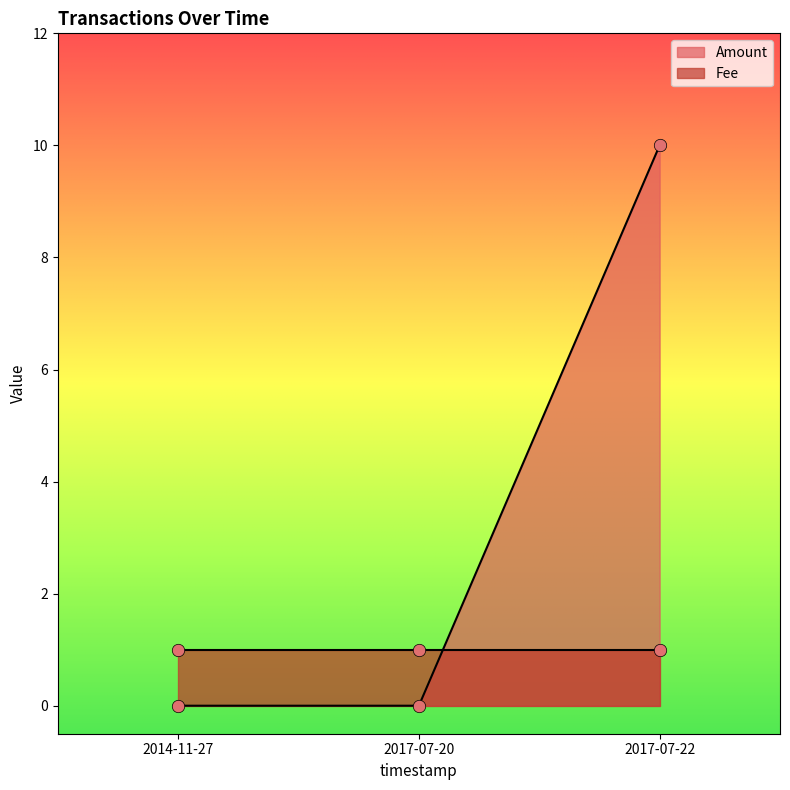

Which series has the largest total across all categories?

Amount